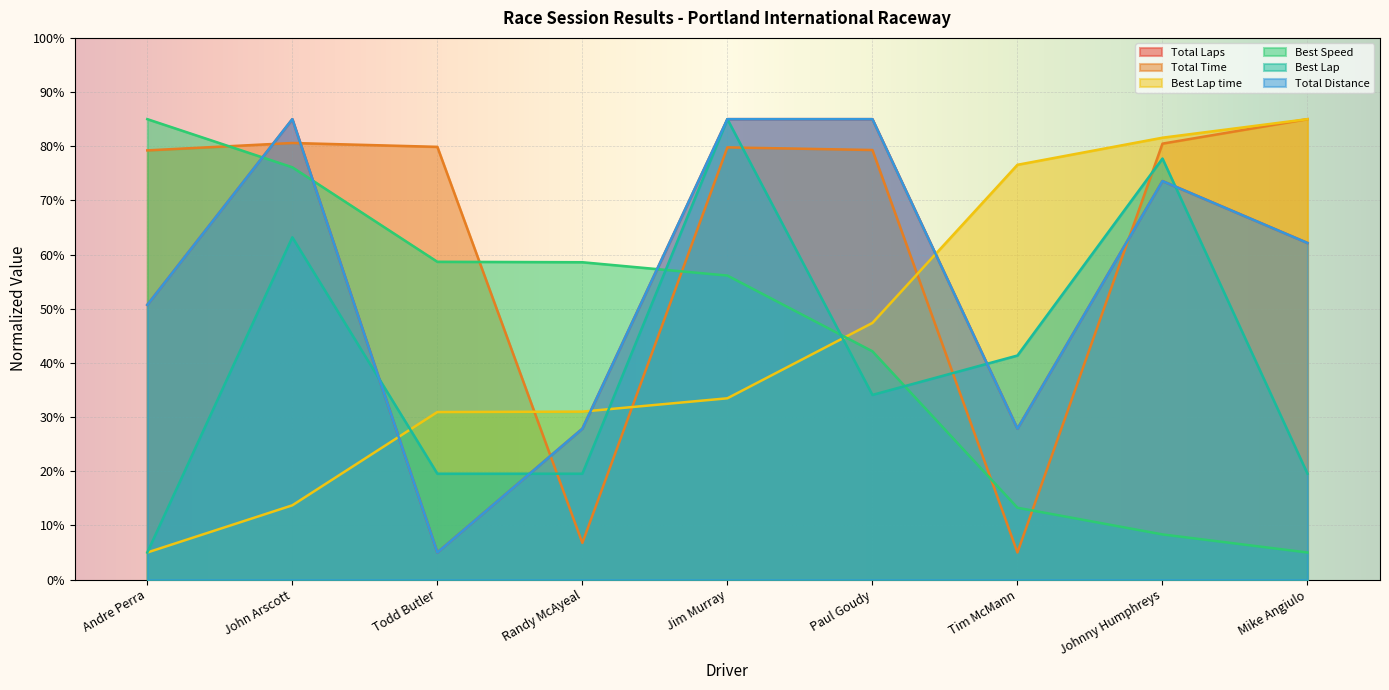

What is the sum of the Best Lap time values at Tim McMann and Paul Goudy?

124.0